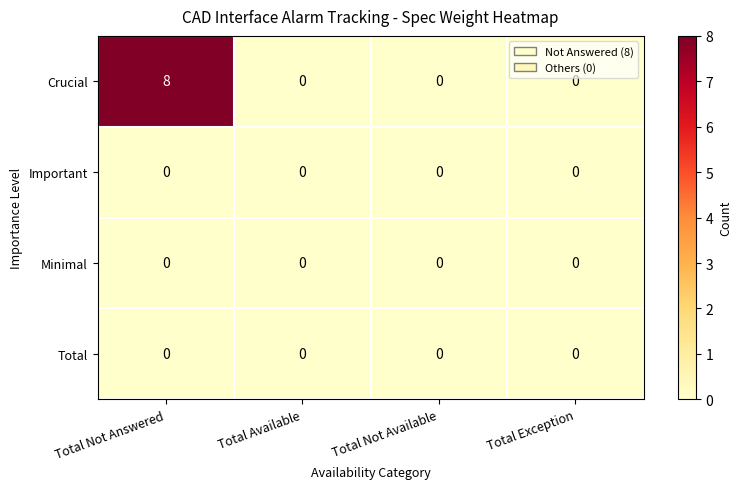

Which series has the largest total across all categories?

Crucial